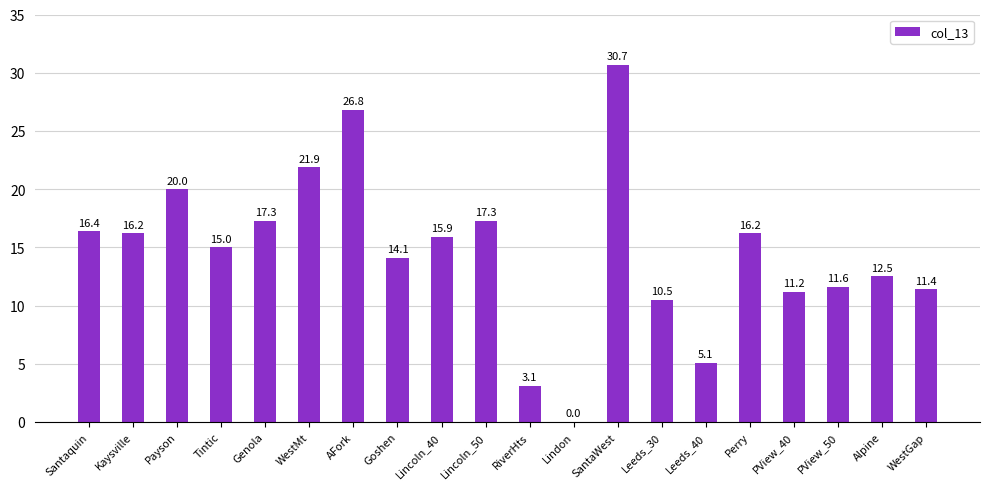

Which label corresponds to the largest value in the chart?

SantaWest